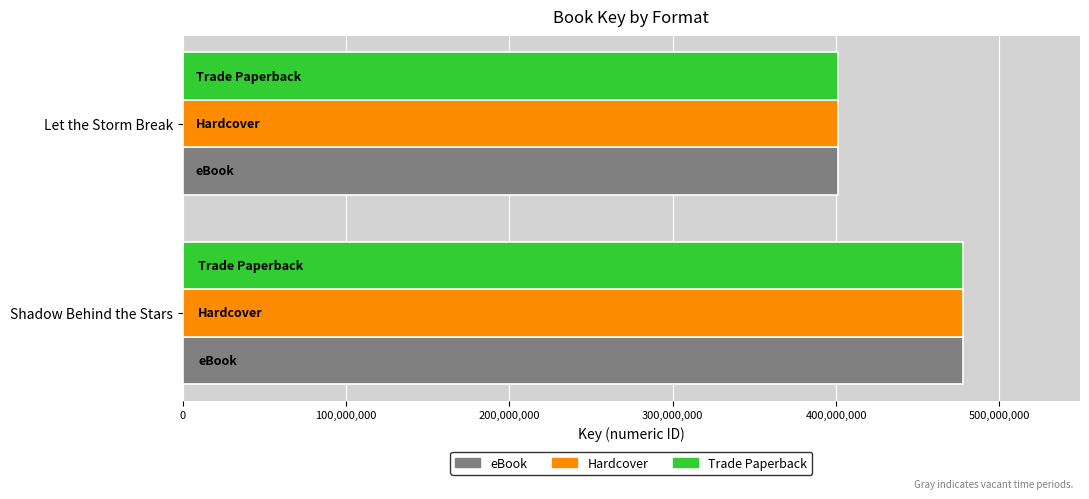

Rank the categories by Trade Paperback value from lowest to highest.

Let the Storm Break, Shadow Behind the Stars